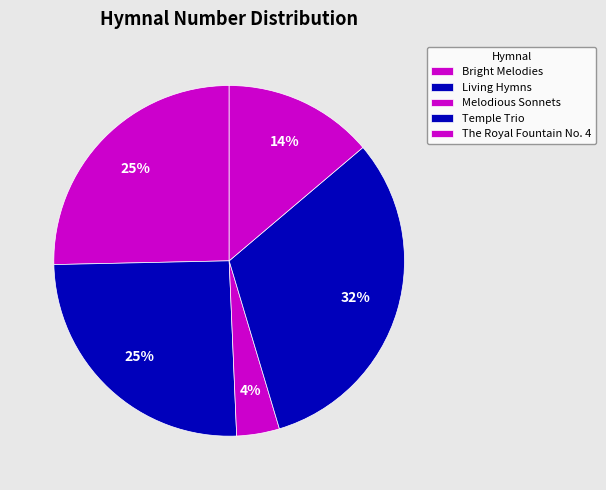

How many slices are in this pie chart?

5